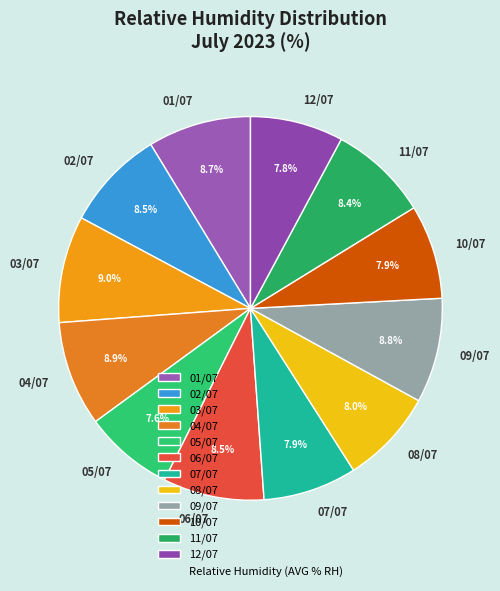

How many segments does this pie chart have?

12